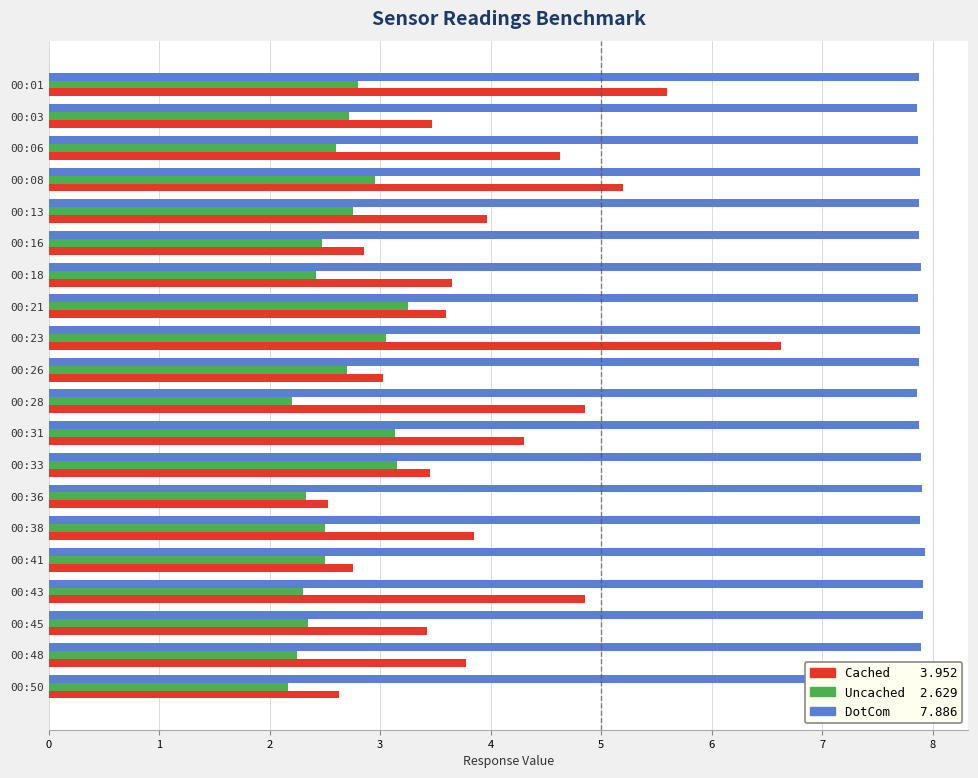

What is the minimum value shown in the chart?

2.2